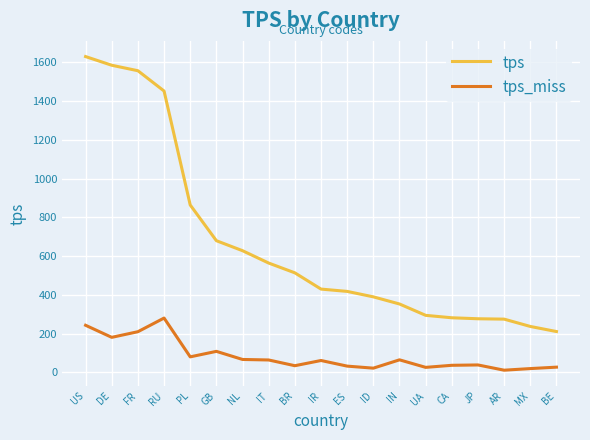

The value of tps at BE is 210.4. True or false?

True